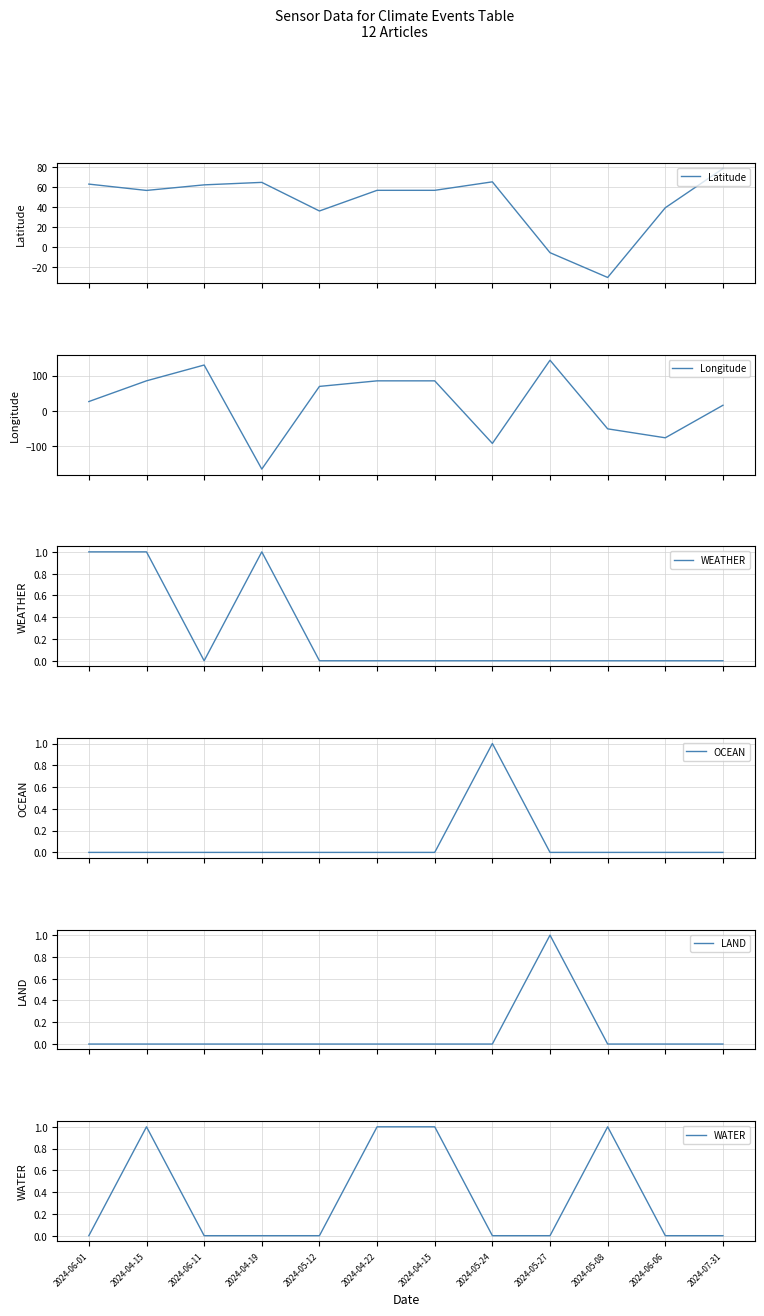

Reading right to left, what are all the values shown in this chart?

Latitude: 78.2	39.3	-30.0	-5.4	65.0	56.6	56.6	36.1	64.5	62.0	56.5	62.8
Longitude: 15.6	-76.6	-51.2	143.4	-92.5	84.9	84.9	69.1	-165.4	129.7	85.0	26.2
WEATHER: 0.0	0.0	0.0	0.0	0.0	0.0	0.0	0.0	1.0	0.0	1.0	1.0
OCEAN: 0.0	0.0	0.0	0.0	1.0	0.0	0.0	0.0	0.0	0.0	0.0	0.0
LAND: 0.0	0.0	0.0	1.0	0.0	0.0	0.0	0.0	0.0	0.0	0.0	0.0
WATER: 0.0	0.0	1.0	0.0	0.0	1.0	1.0	0.0	0.0	0.0	1.0	0.0